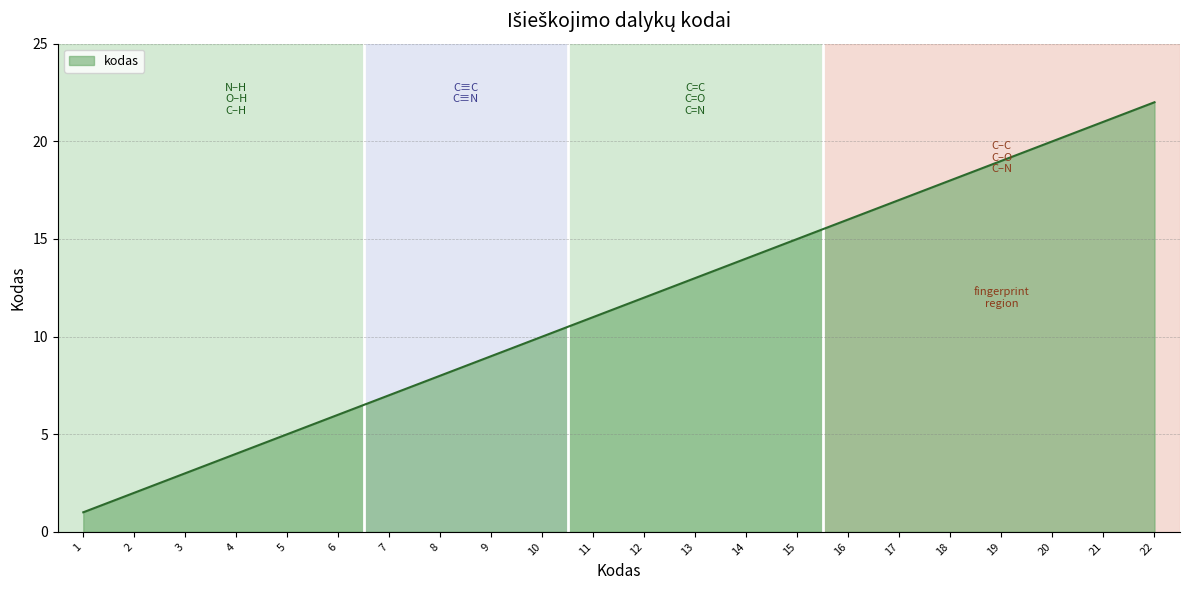

The value at 18 is 18. True or false?

True